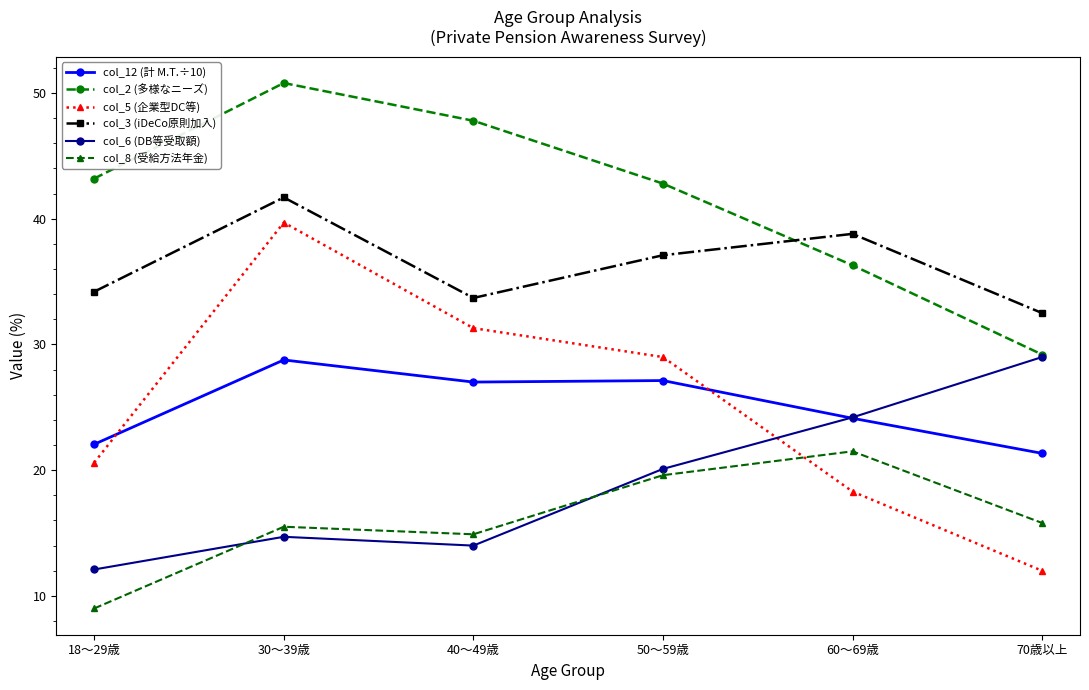

Rank the categories by col_5 (企業型DC等) value from lowest to highest.

70歳以上, 60～69歳, 18～29歳, 50～59歳, 40～49歳, 30～39歳